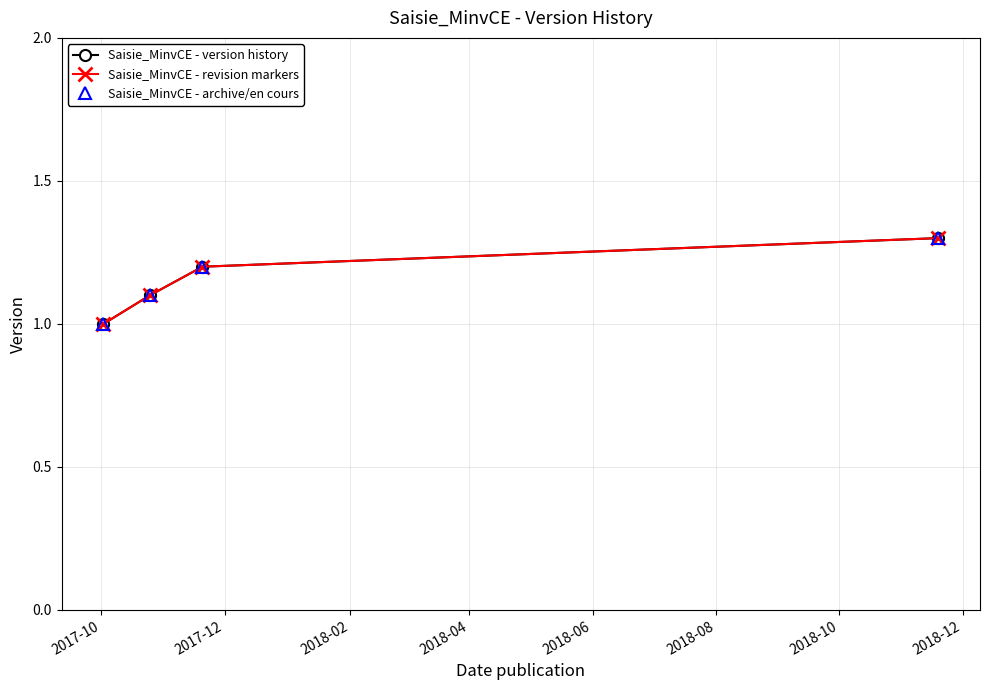

Is this an area chart (filled region under the line)?

No